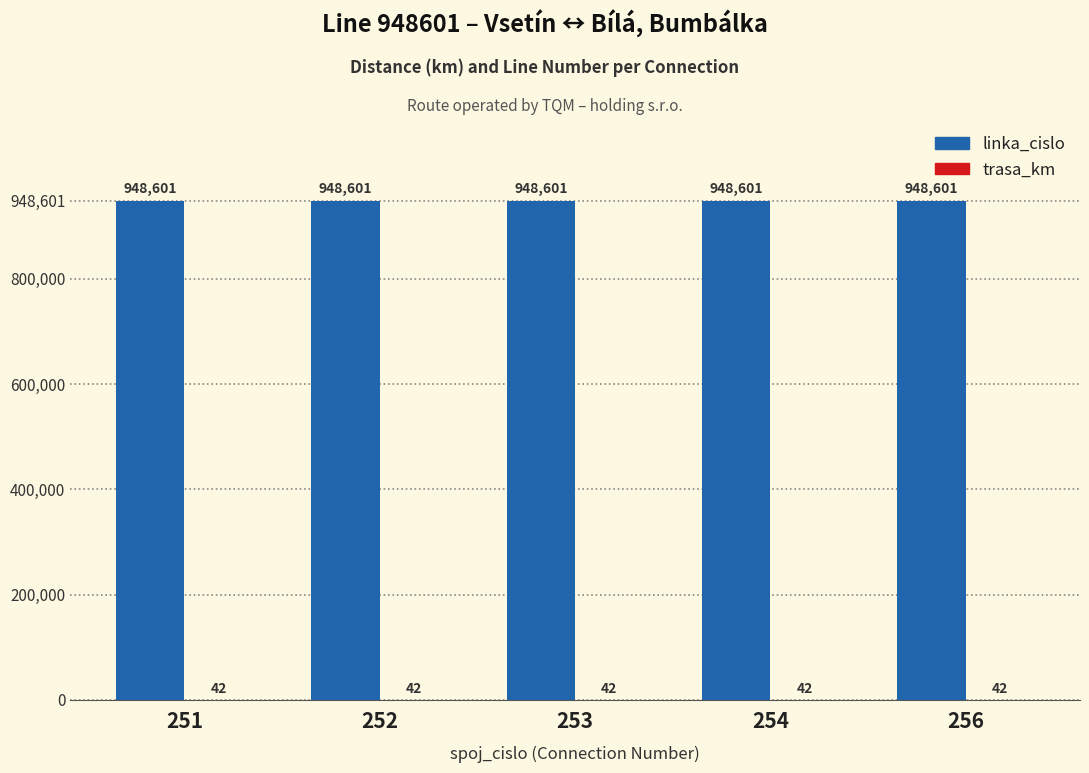

What value does the linka_cislo series have at 252?

948601